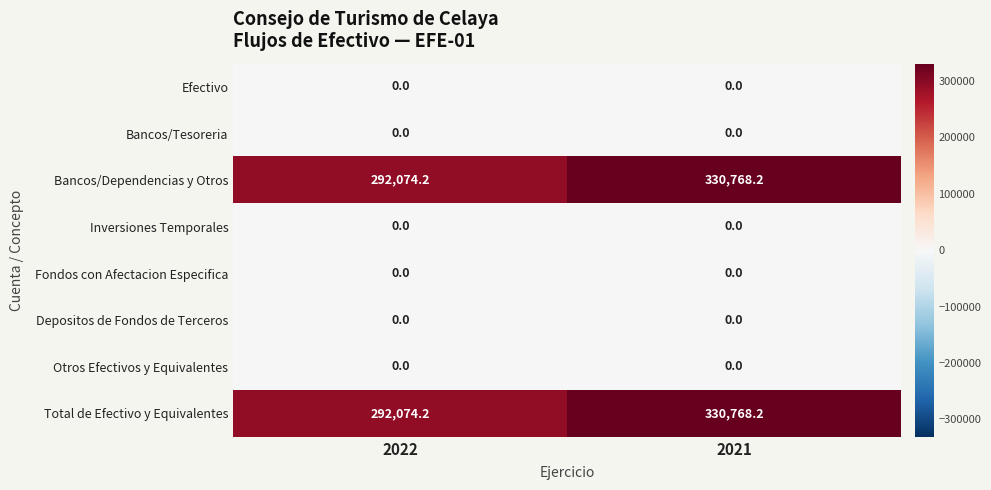

Where is Total de Efectivo y Equivalentes nearest to the value 311421?

2022